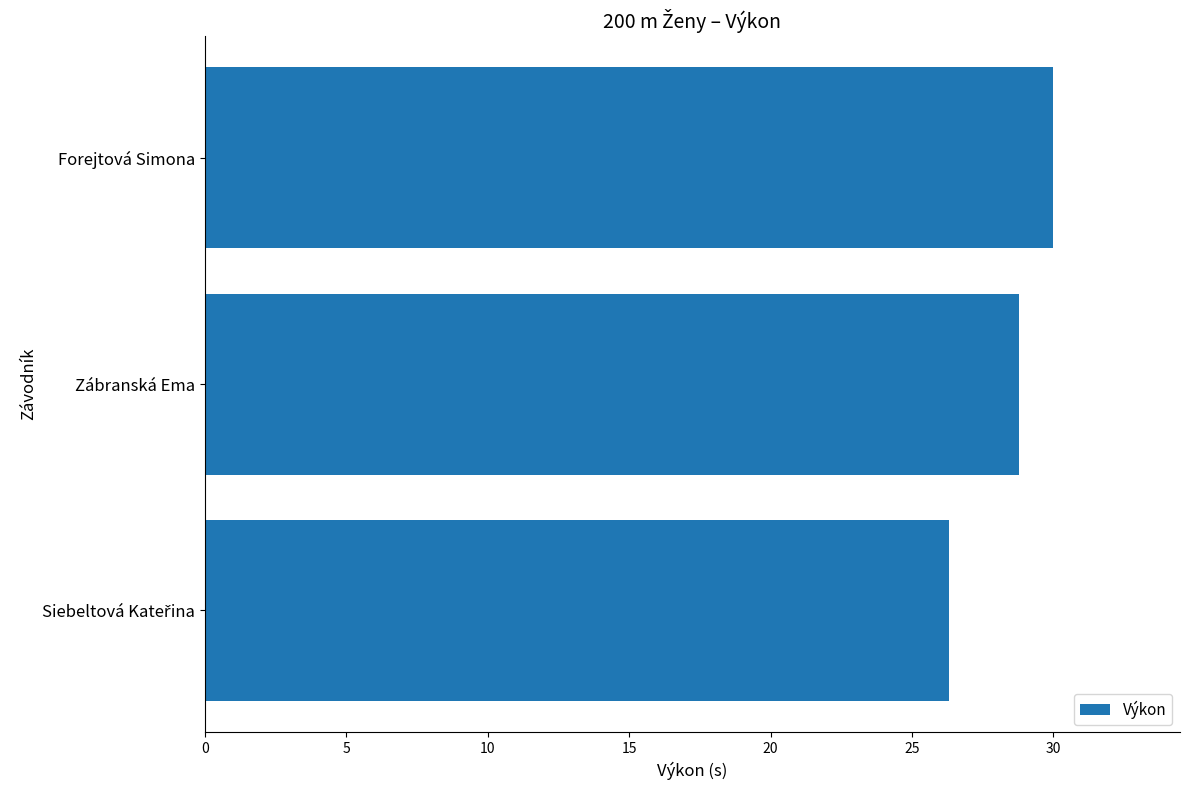

Reading bottom to top, what are all the values shown in this chart?

26.3	28.8	30.0